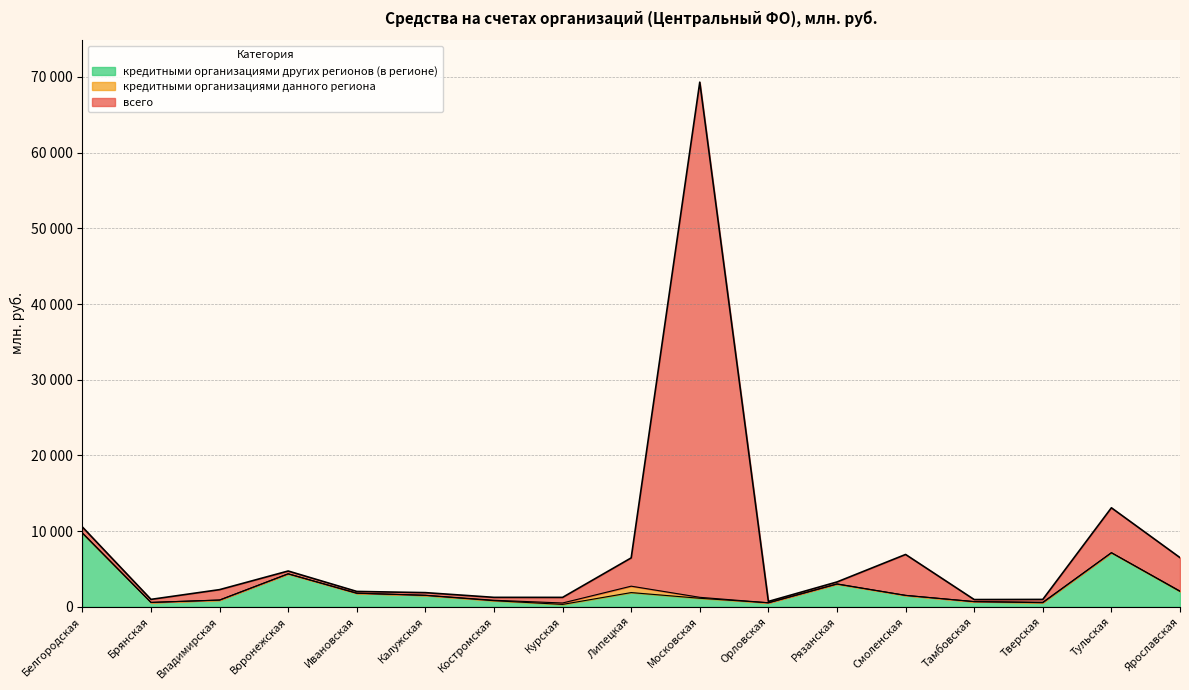

What is the sum of all всего values?

133060